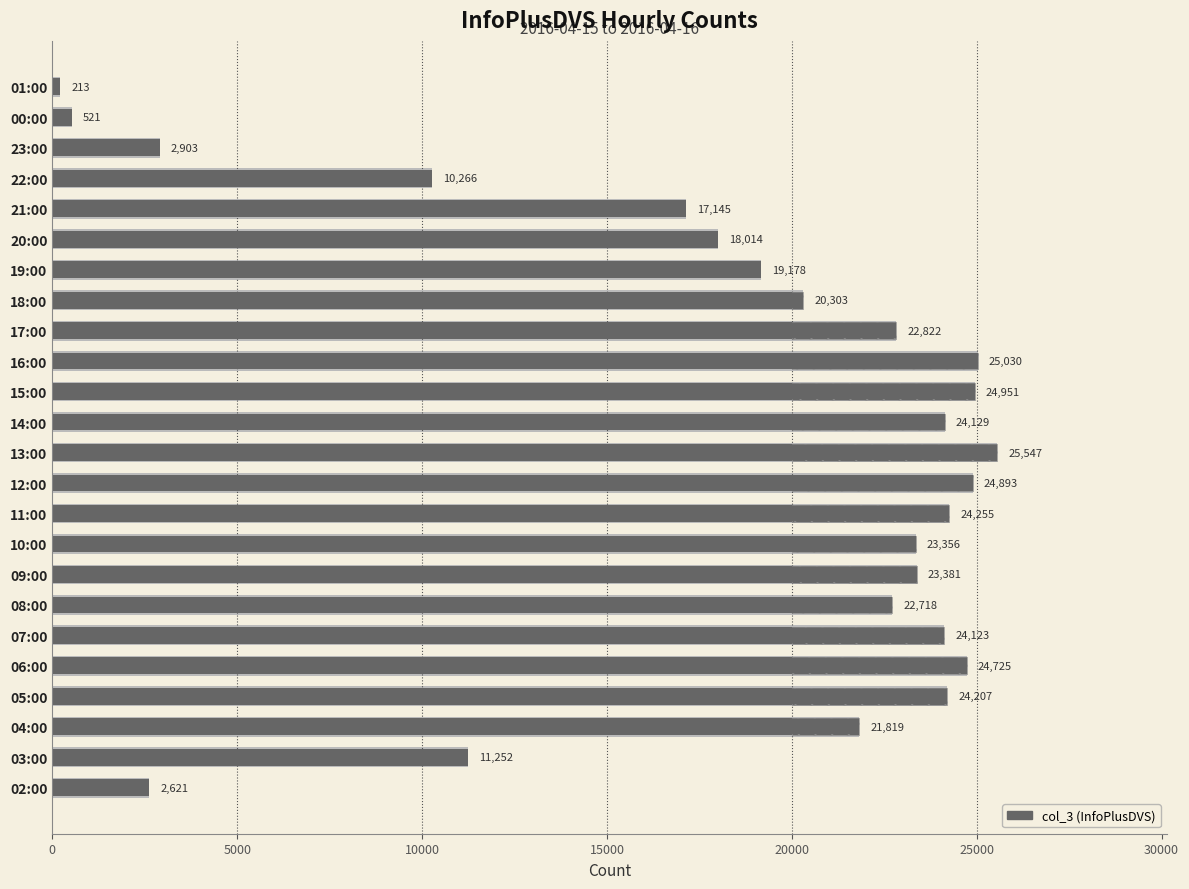

What is the difference between the second highest and minimum values?

24817